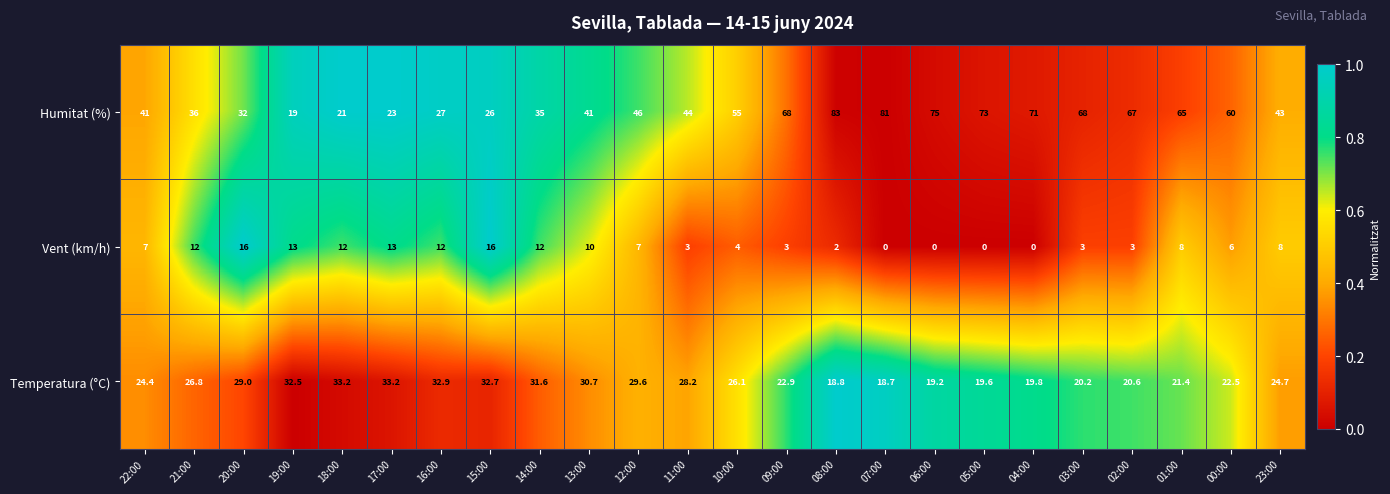

What is the maximum value for Humitat (%)?

83.0